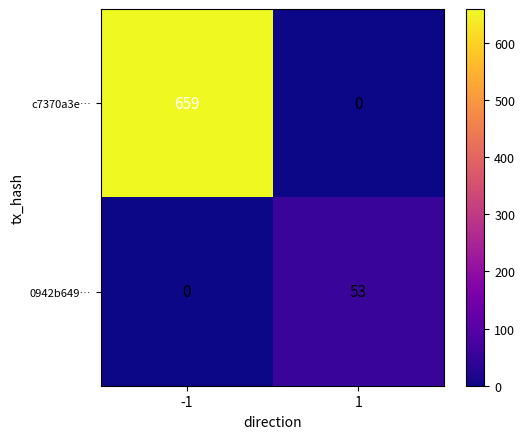

At which category is the sum across all series the highest?

-1